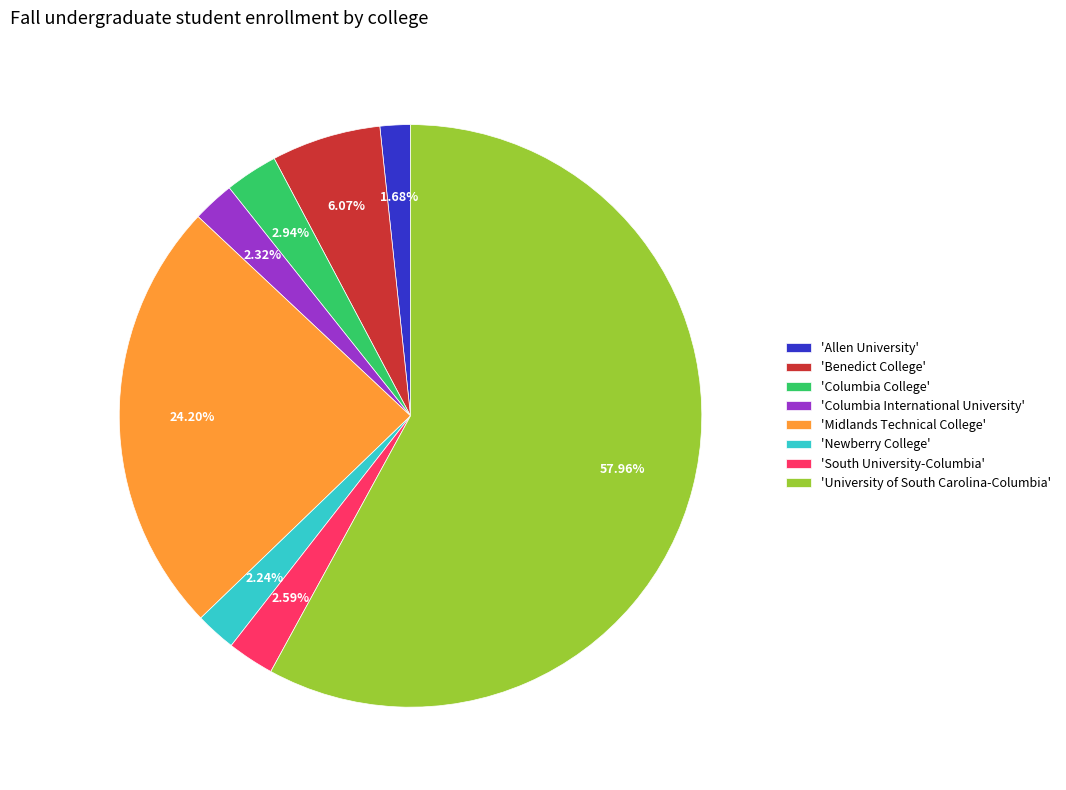

How many slices are in this pie chart?

8